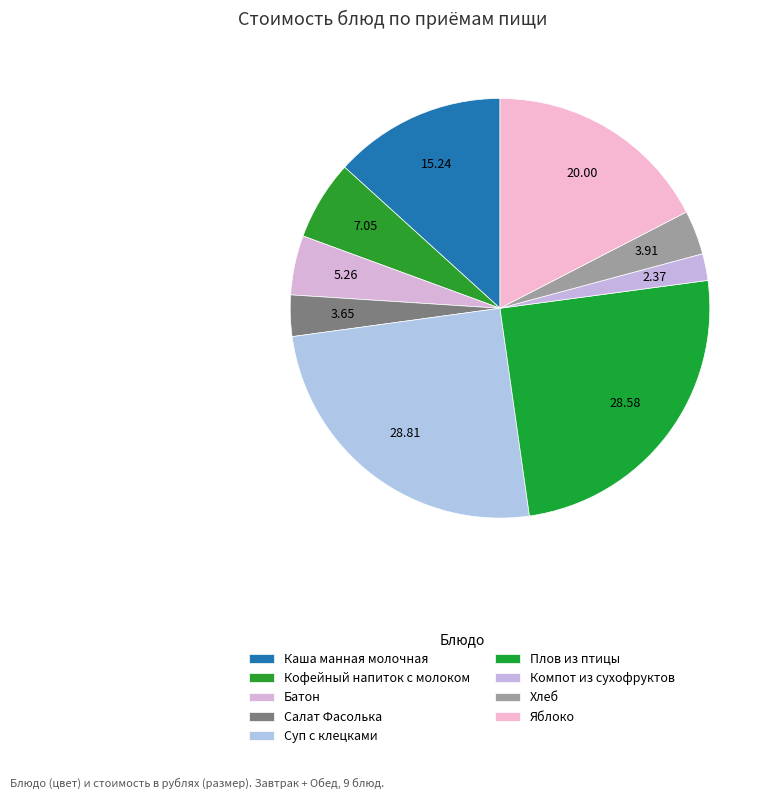

Does Салат Фасолька represent more than half of the total?

No